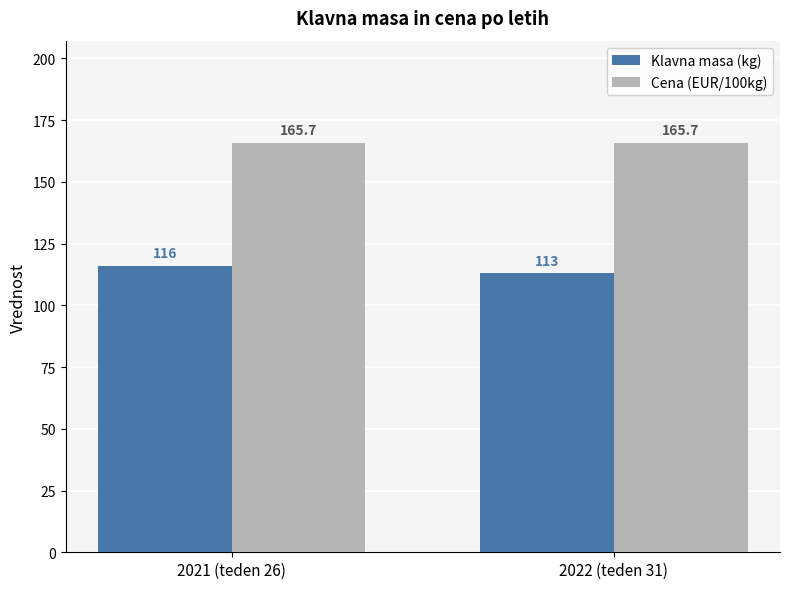

What is the difference between the maximum and minimum values in the Klavna masa (kg) series?

3.0